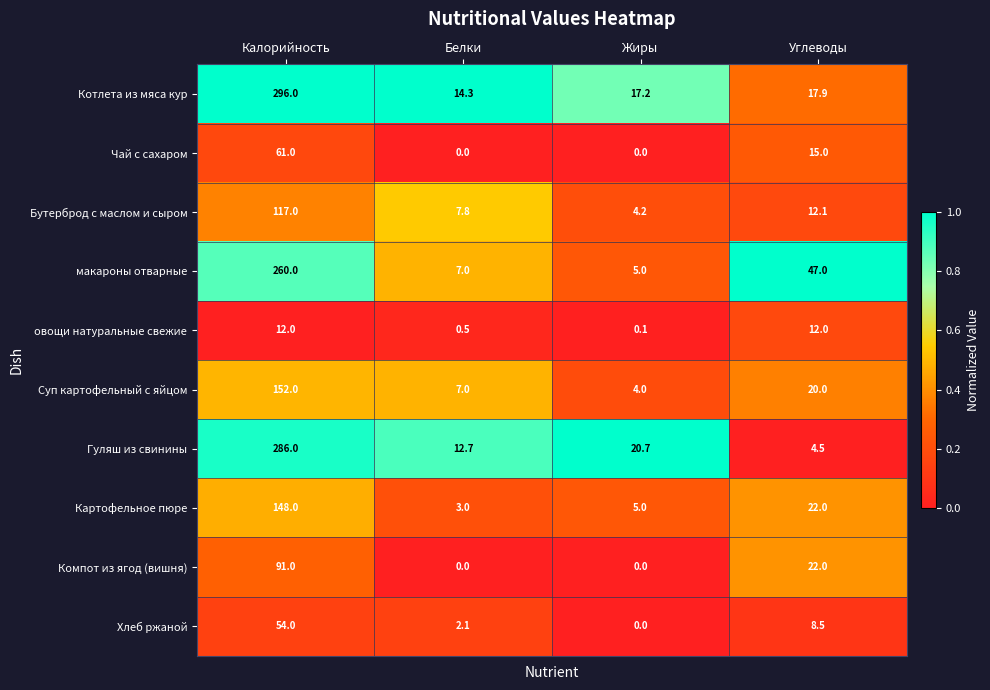

What is the total value across all series at Жиры?

56.2